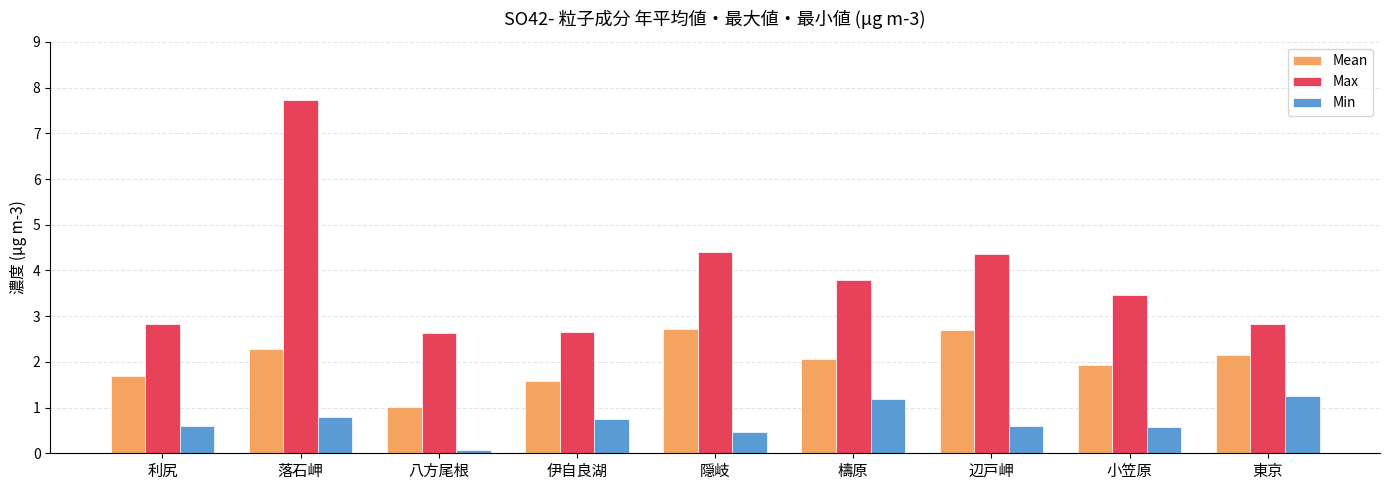

What are all the series names shown in the legend?

Mean, Max, Min